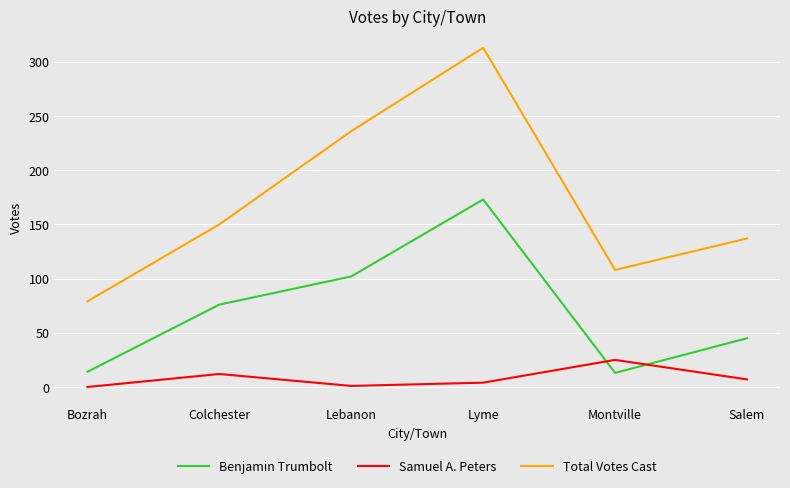

Which series ends up on top after the final intersection of Benjamin Trumbolt and Samuel A. Peters?

Benjamin Trumbolt